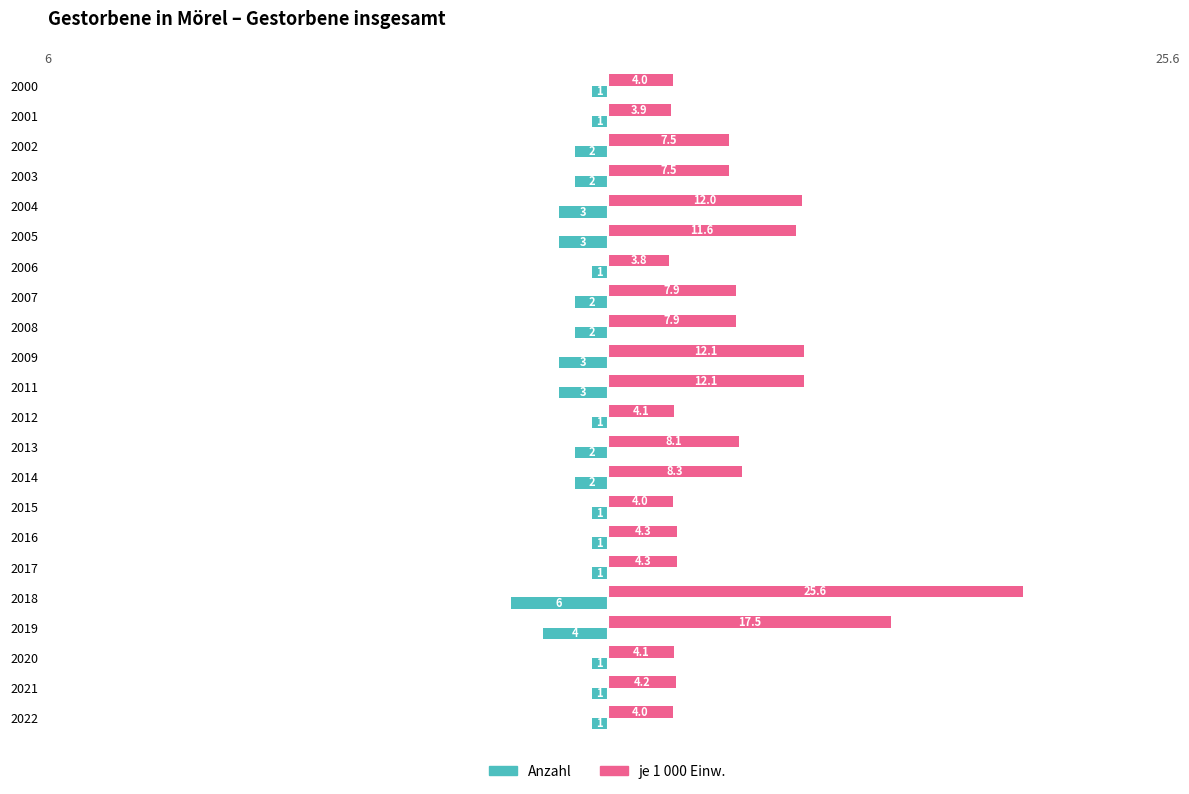

The Anzahl series shows -2.0 at 2007. True or false?

True